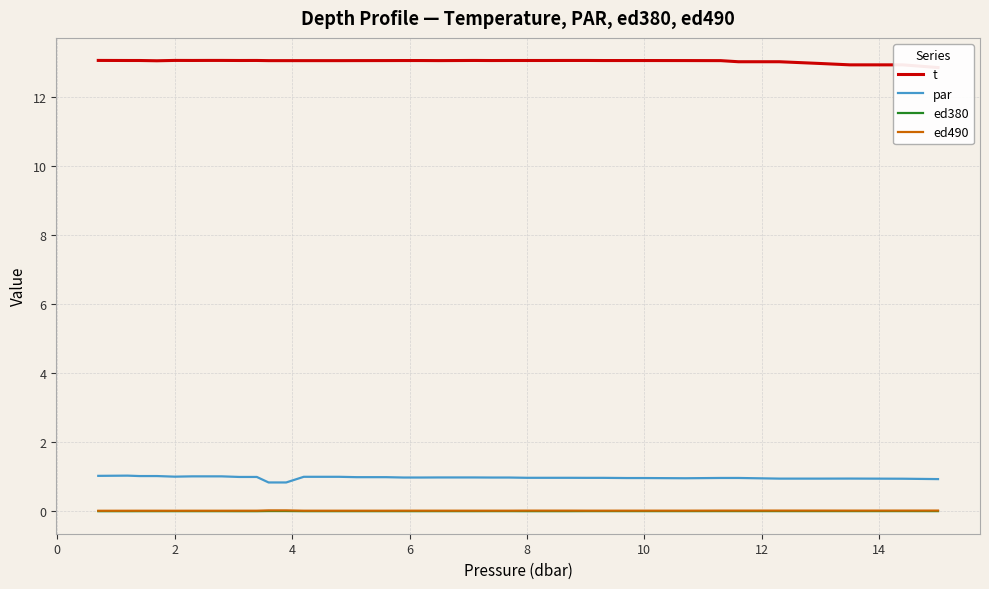

The value of par at 10 is 1.0. True or false?

True